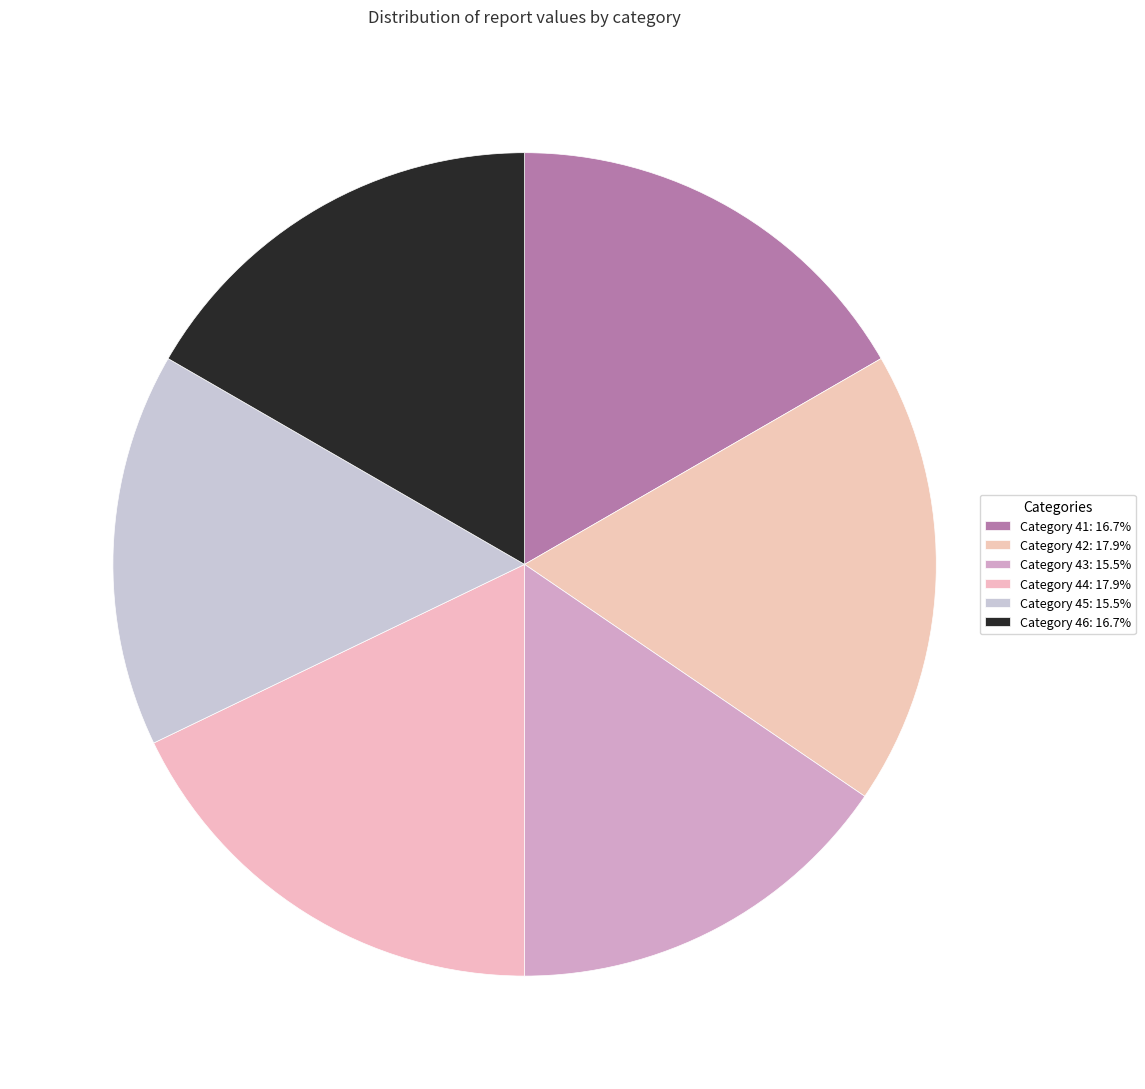

How many segments does this pie chart have?

6